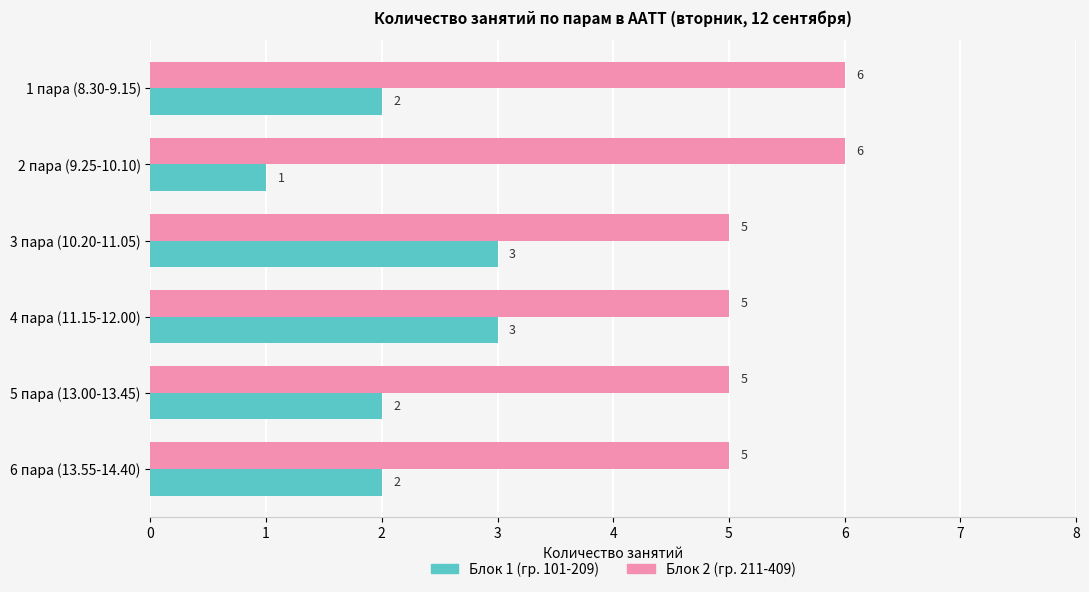

Which series has the widest spread of values?

Блок 1 (гр. 101-209)